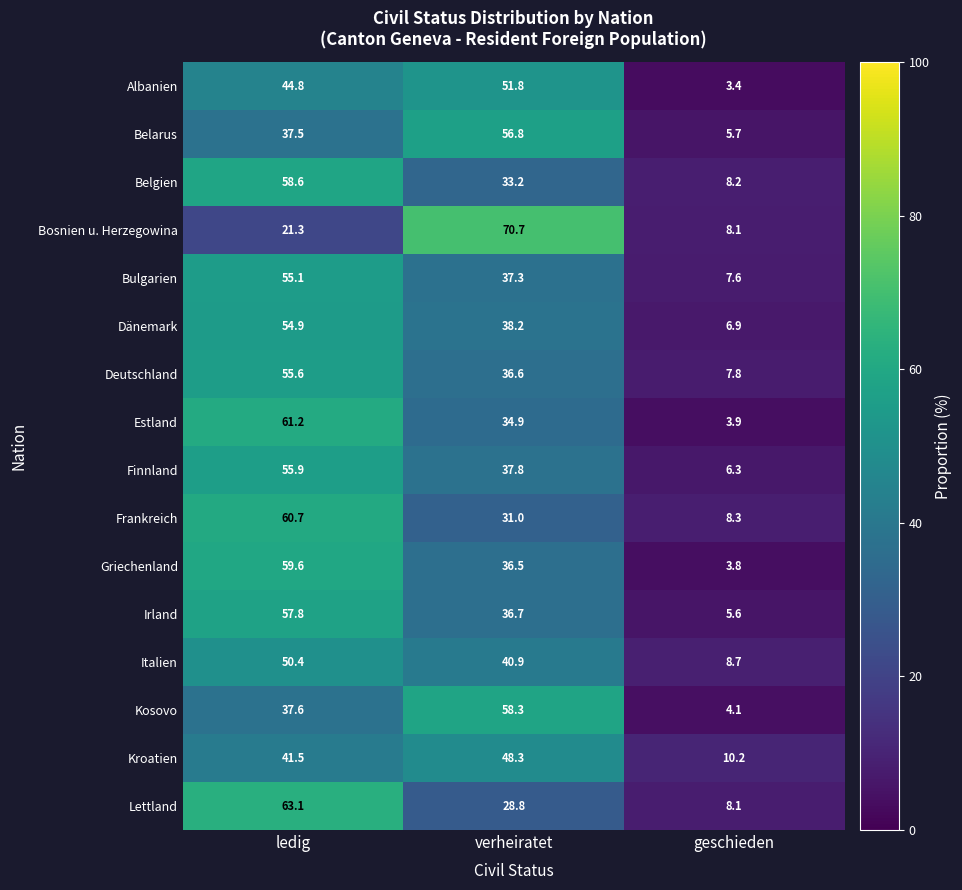

At which category is the sum across all series the highest?

ledig